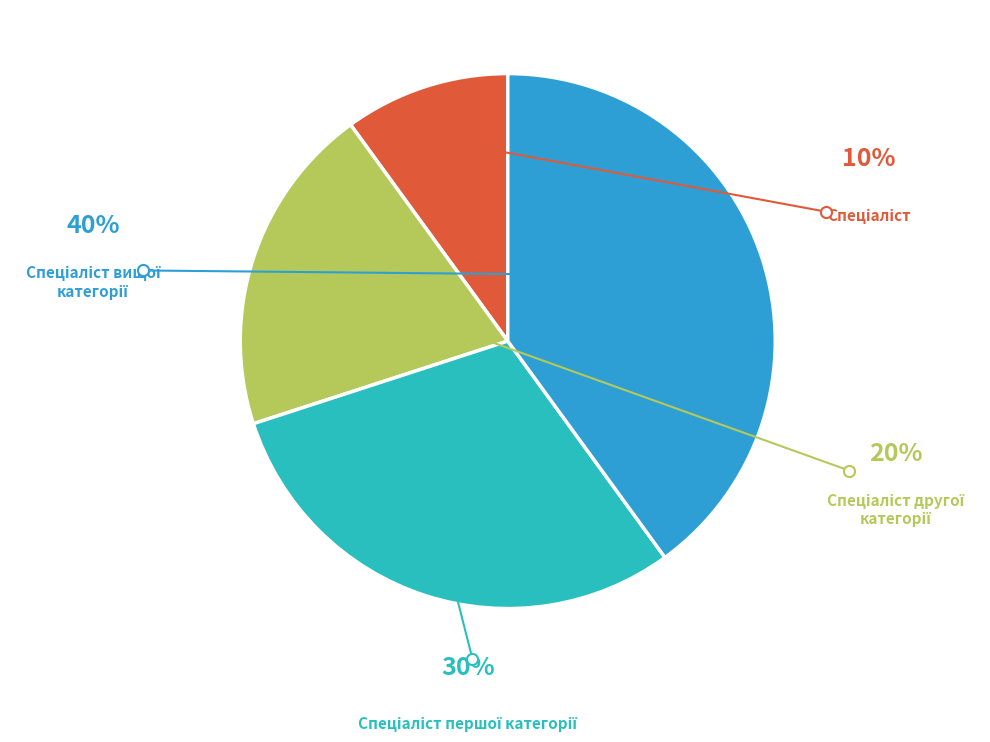

Does Спеціаліст represent more than half of the total?

No